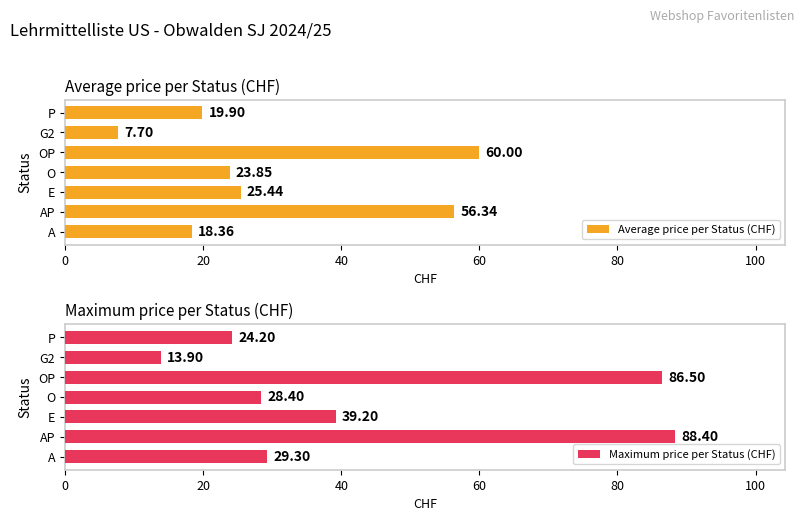

Which series has the largest total across all categories?

Maximum price per Status (CHF)